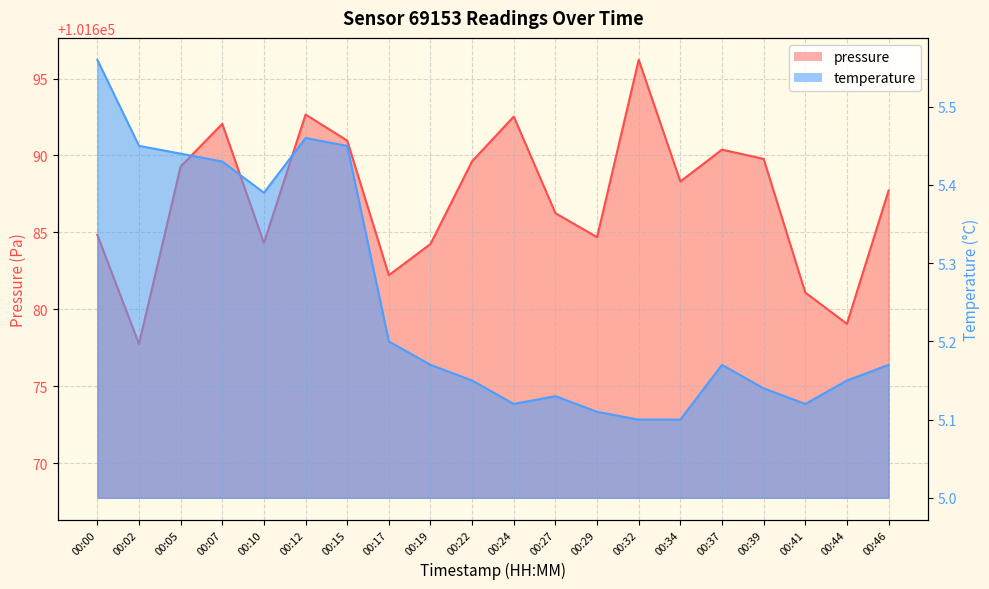

Is it true that temperature equals 8.7 at 00:00?

False